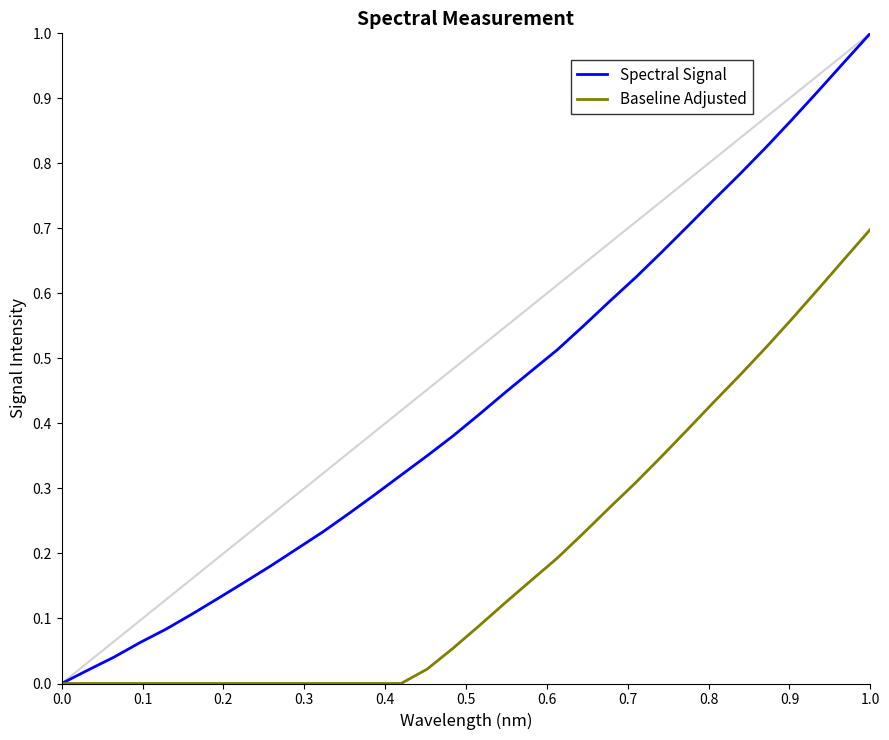

List the series in order of their peak value, highest first.

Spectral Signal, Baseline Adjusted